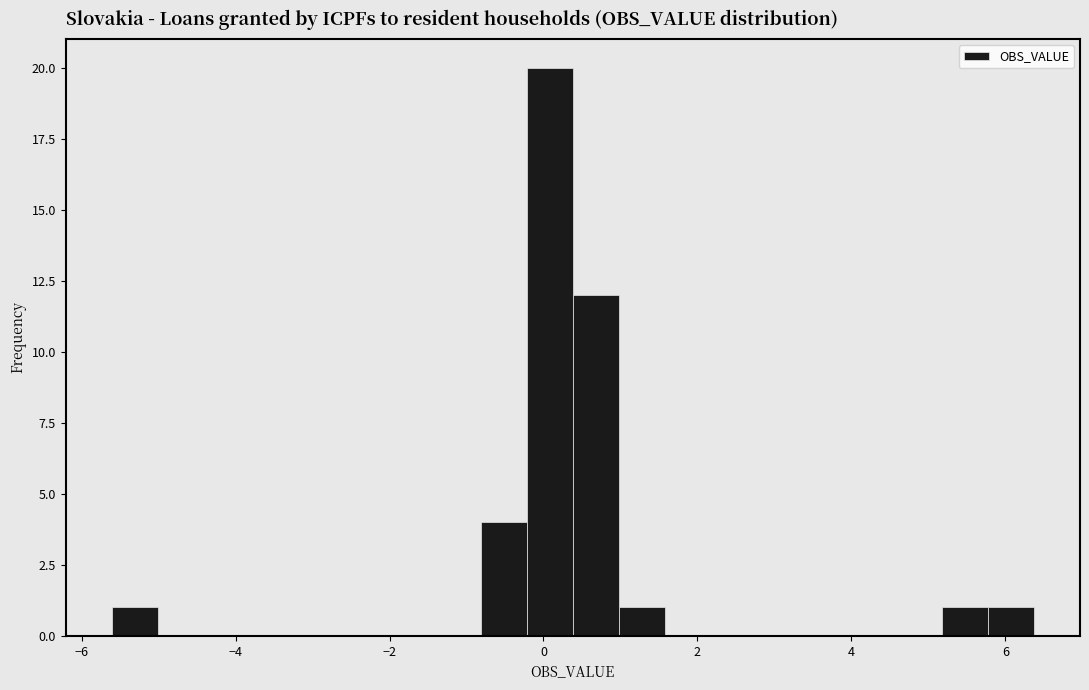

Around what value on the x-axis is the tallest bar? Give the approximate position of its centre, as read against the axis.

0.0